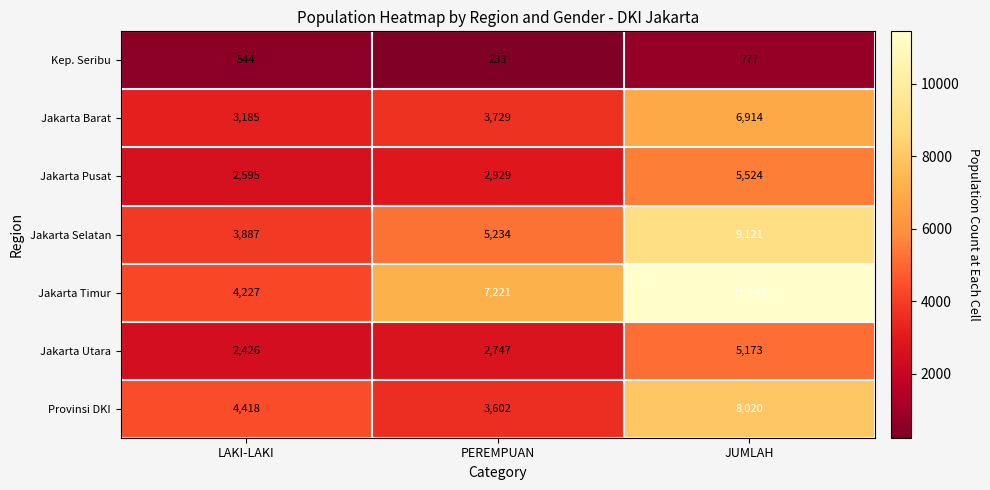

What is the spread (max minus min) of values at PEREMPUAN?

6988